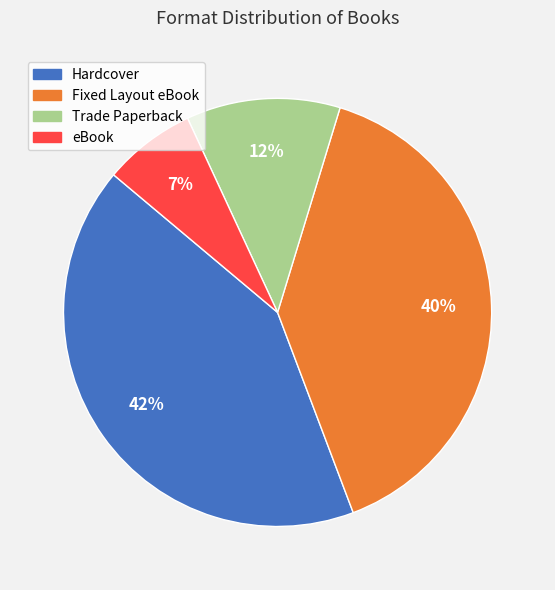

What percentage is the Hardcover slice, to the nearest percent?

42%